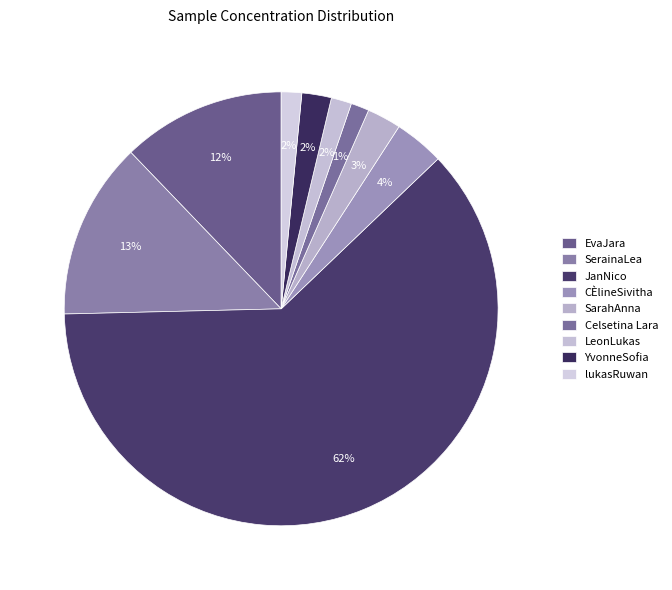

Combined, do CÈlineSivitha and YvonneSofia account for over 50%?

No